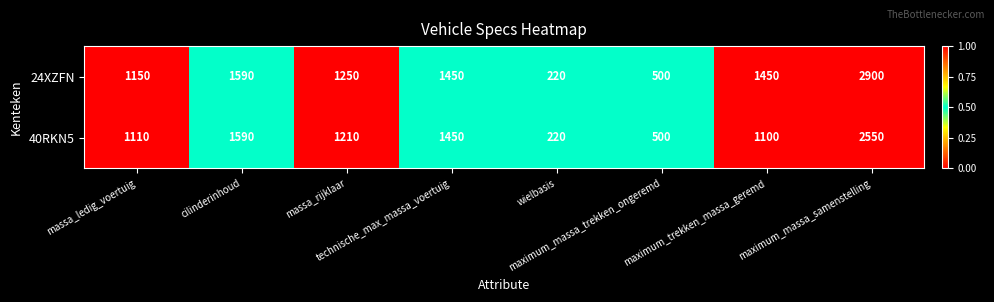

What is the difference between the maximum and minimum values in the 40RKN5 series?

2330